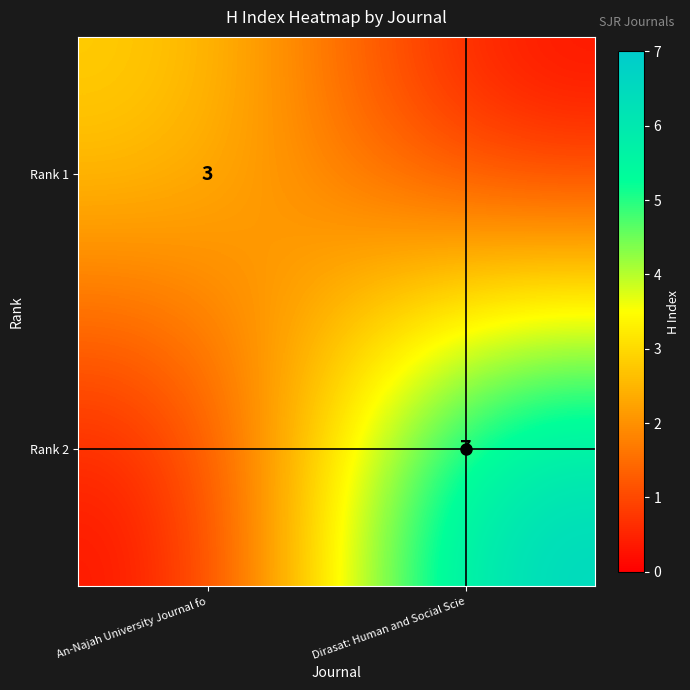

Which series has the widest spread of values?

row_1